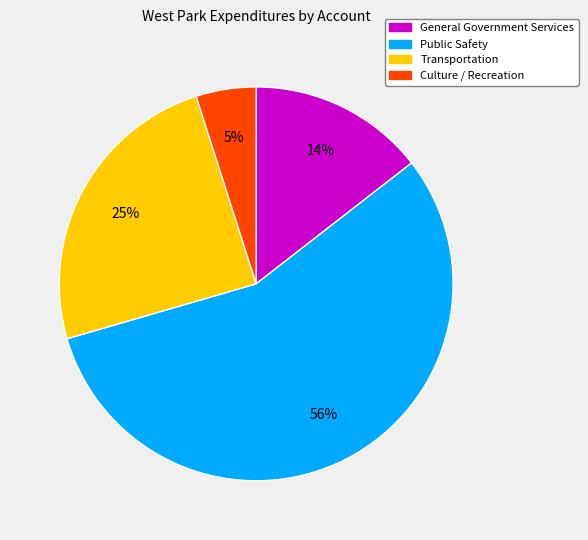

What is the largest slice in the pie chart?

Public Safety